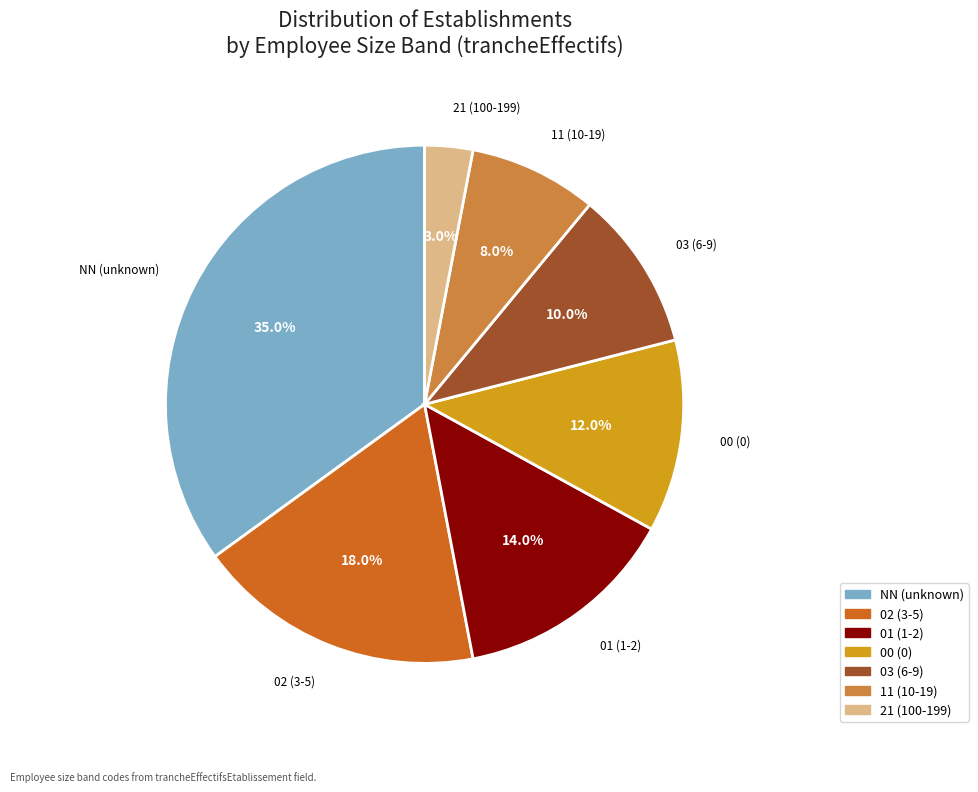

How many segments does this pie chart have?

7